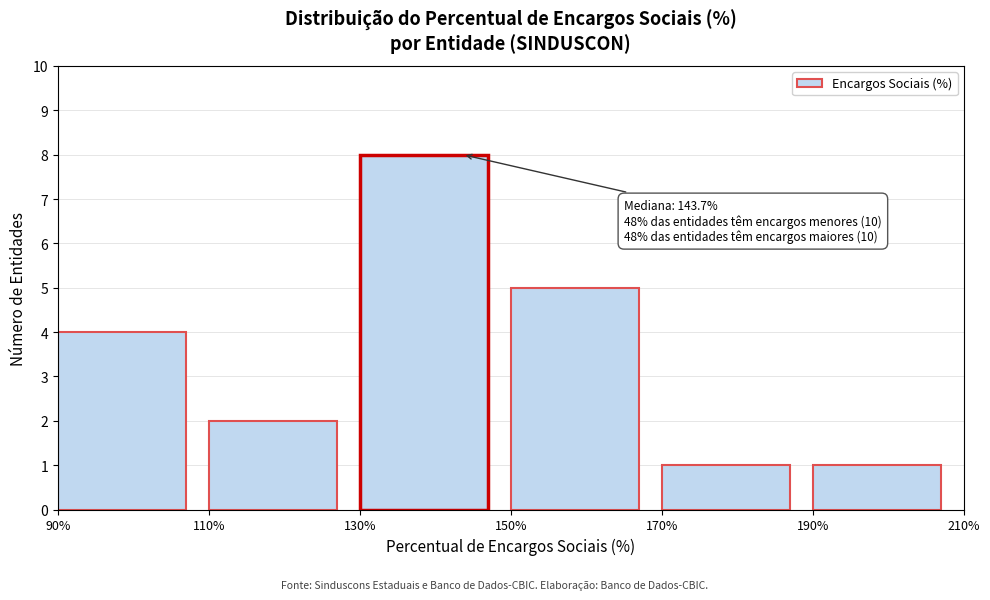

Which range on the x-axis has the tallest bar?

130% to 150%